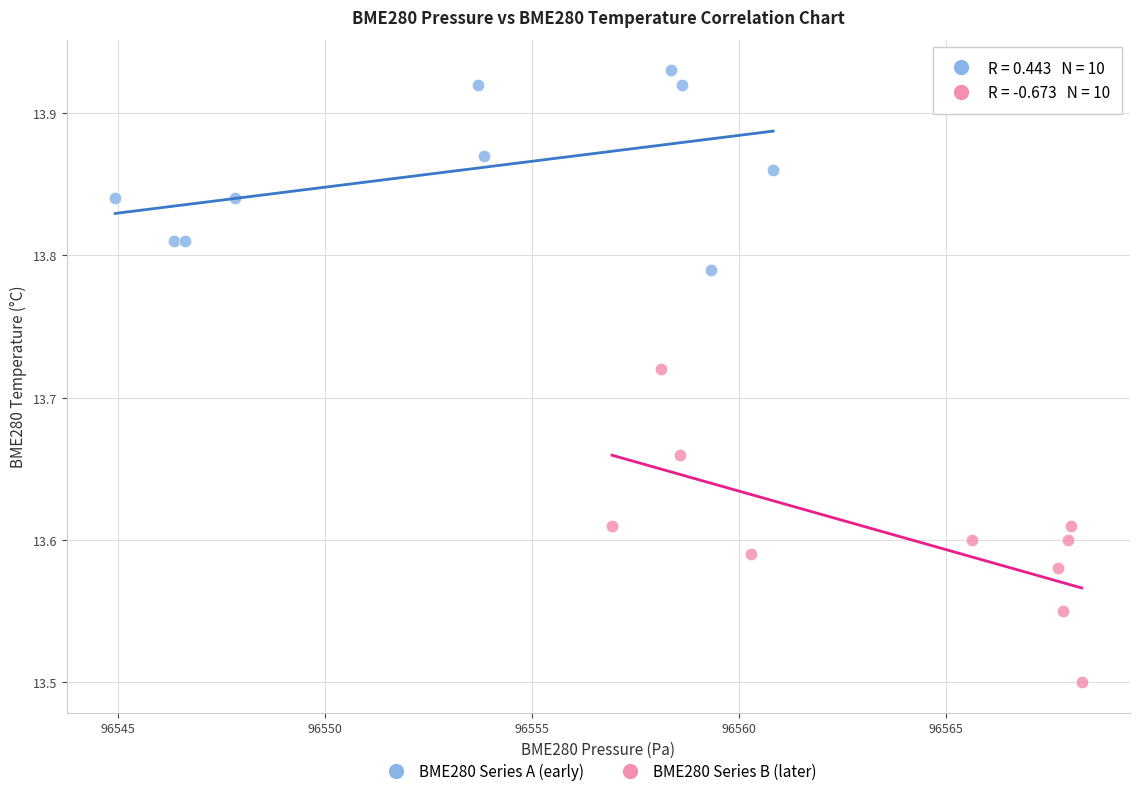

Which series has the largest Y range (max minus min)?

BME280 Series B (later)